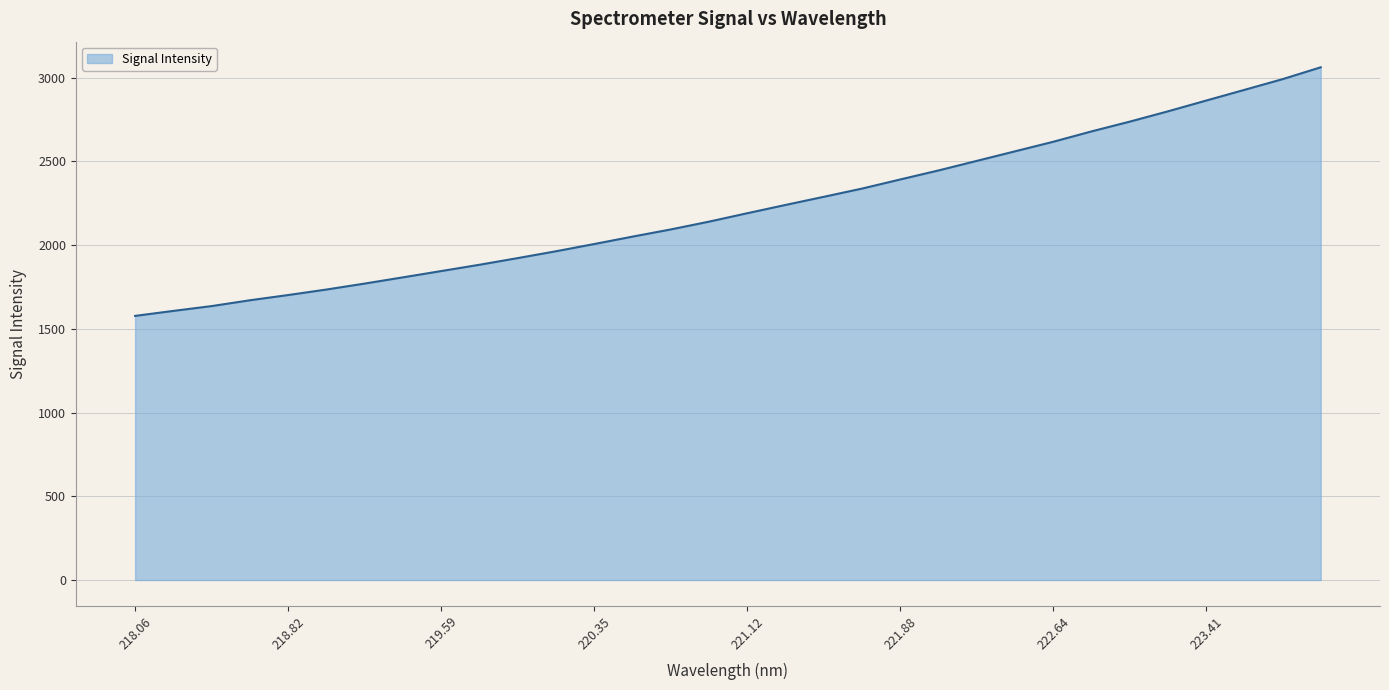

How many lines are shown in the chart?

1